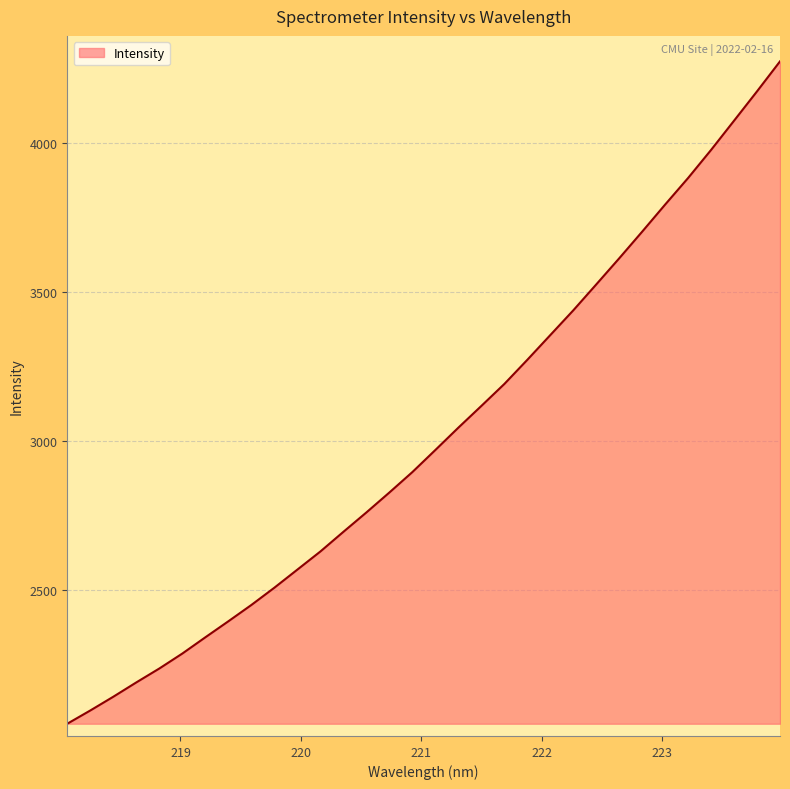

Does the chart display data point markers on the line(s)?

No